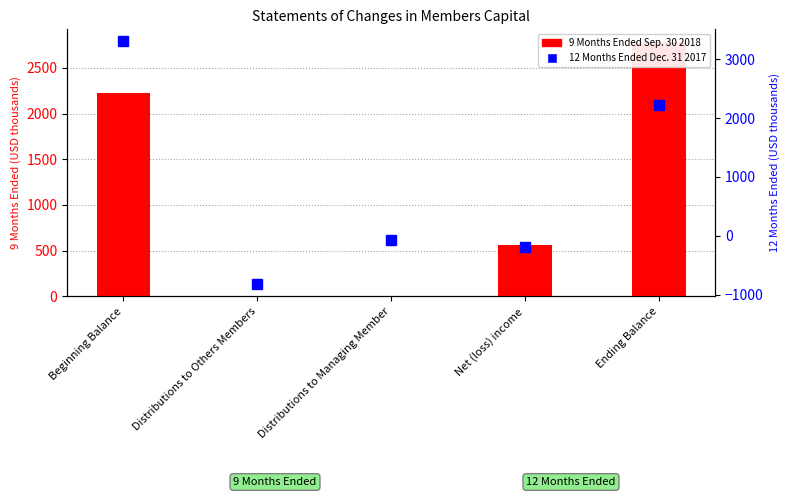

What position from the right is Net (loss) income?

2